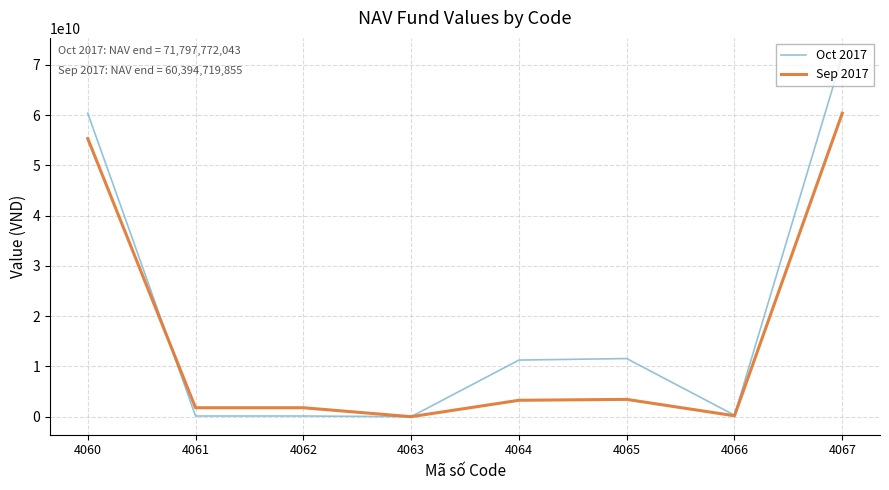

Which category has the highest value in the Oct 2017 series?

4067